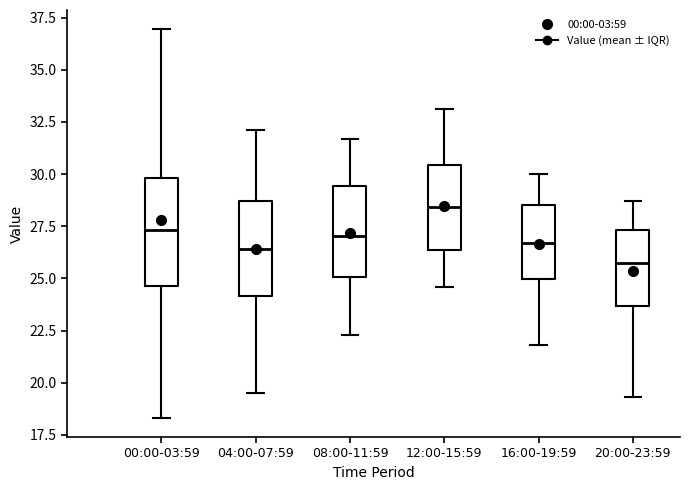

Where does the median line of the box for 12:00-15:59 sit on the y-axis? The values are not printed on the chart, so give them approximately, as read against the axis.

28.5